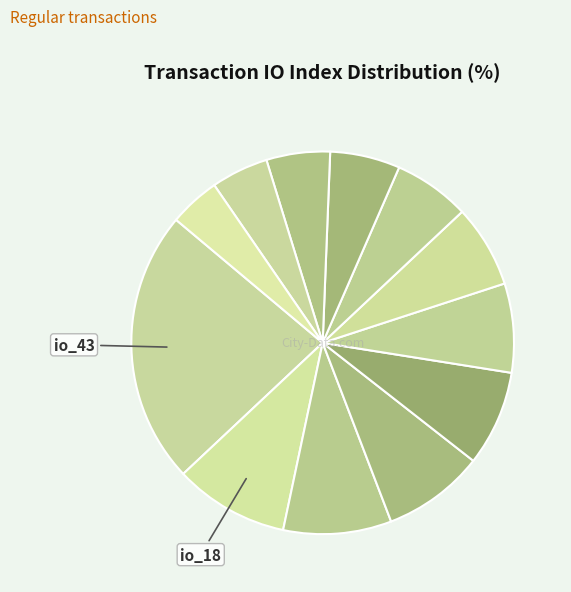

To the nearest percent, what is the average slice percentage?

8%